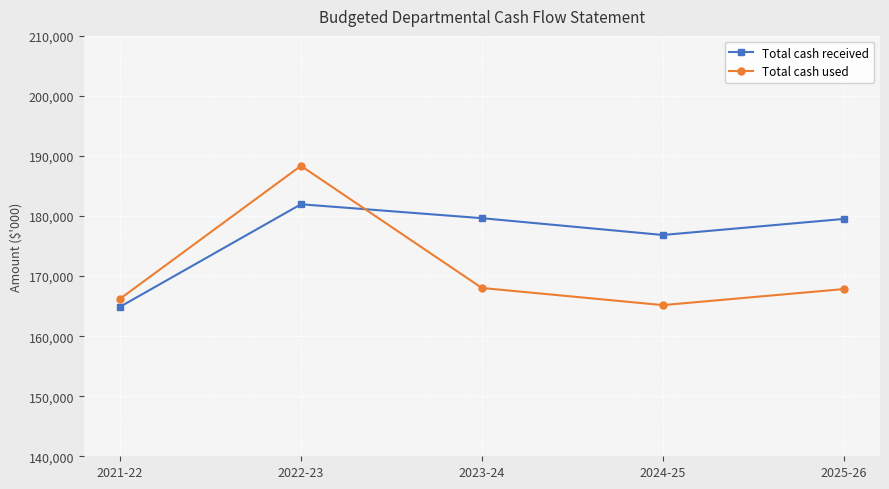

How many distinct data groups are displayed?

2